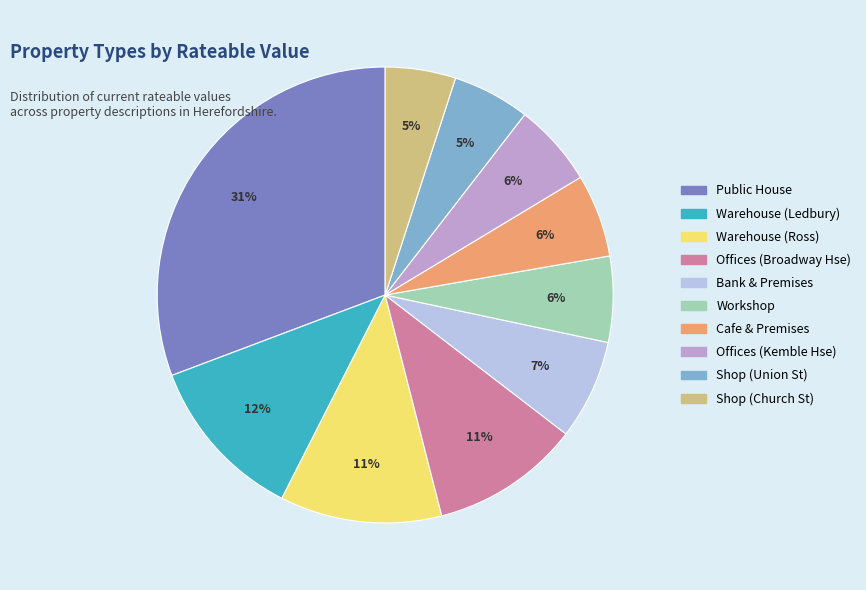

To the nearest percent, what is the difference between the largest and smallest slice percentages?

26%